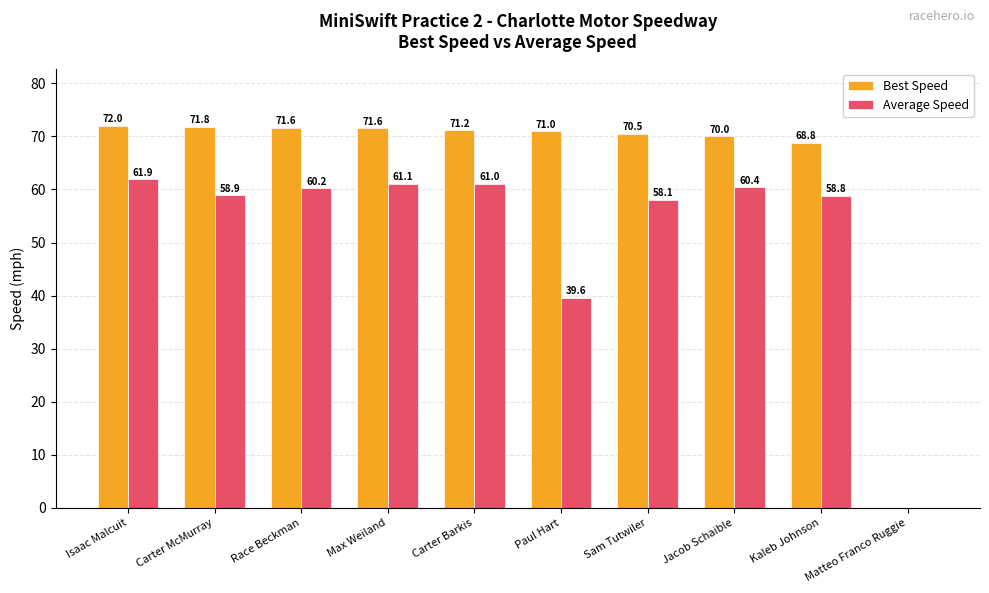

Which series has the largest range (max minus min)?

Best Speed